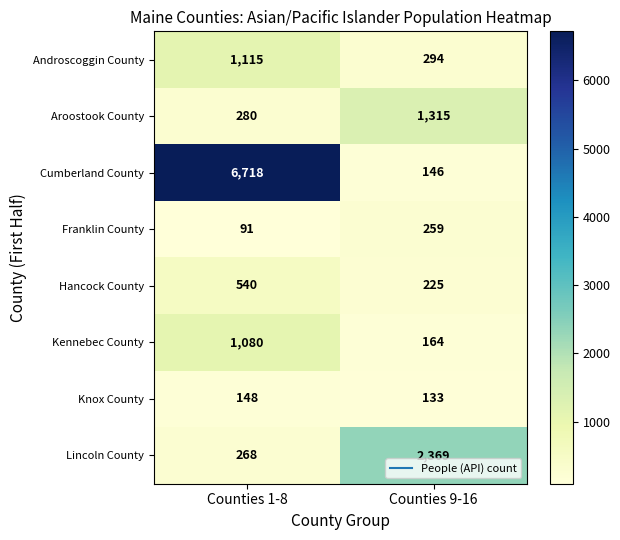

Read the Hancock County value at Counties 1-8, to the nearest 5.

540